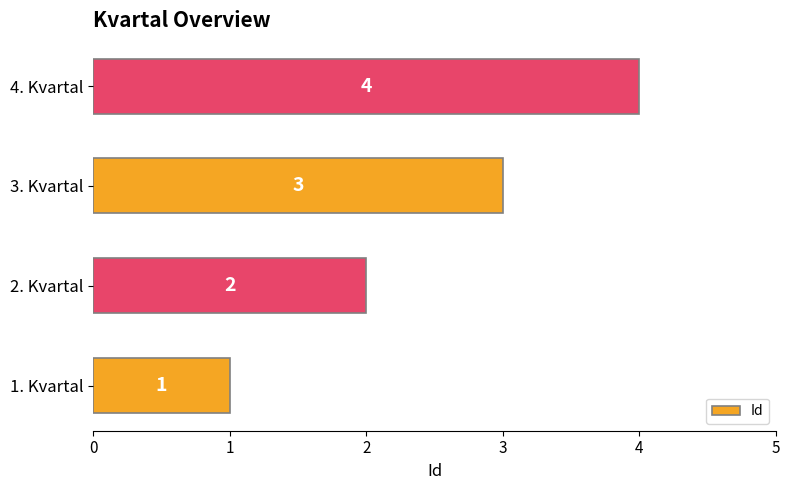

What is the approximate value at 4. Kvartal?

4